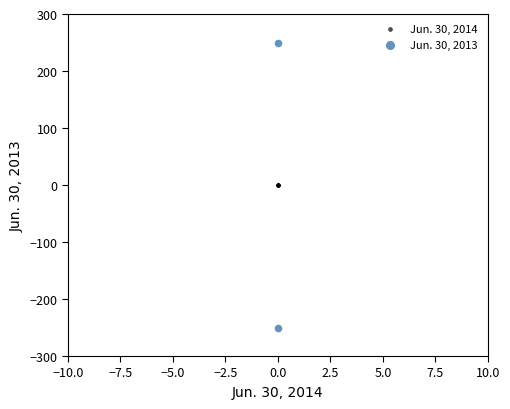

What are all the series names shown in the legend?

Jun. 30, 2014, Jun. 30, 2013